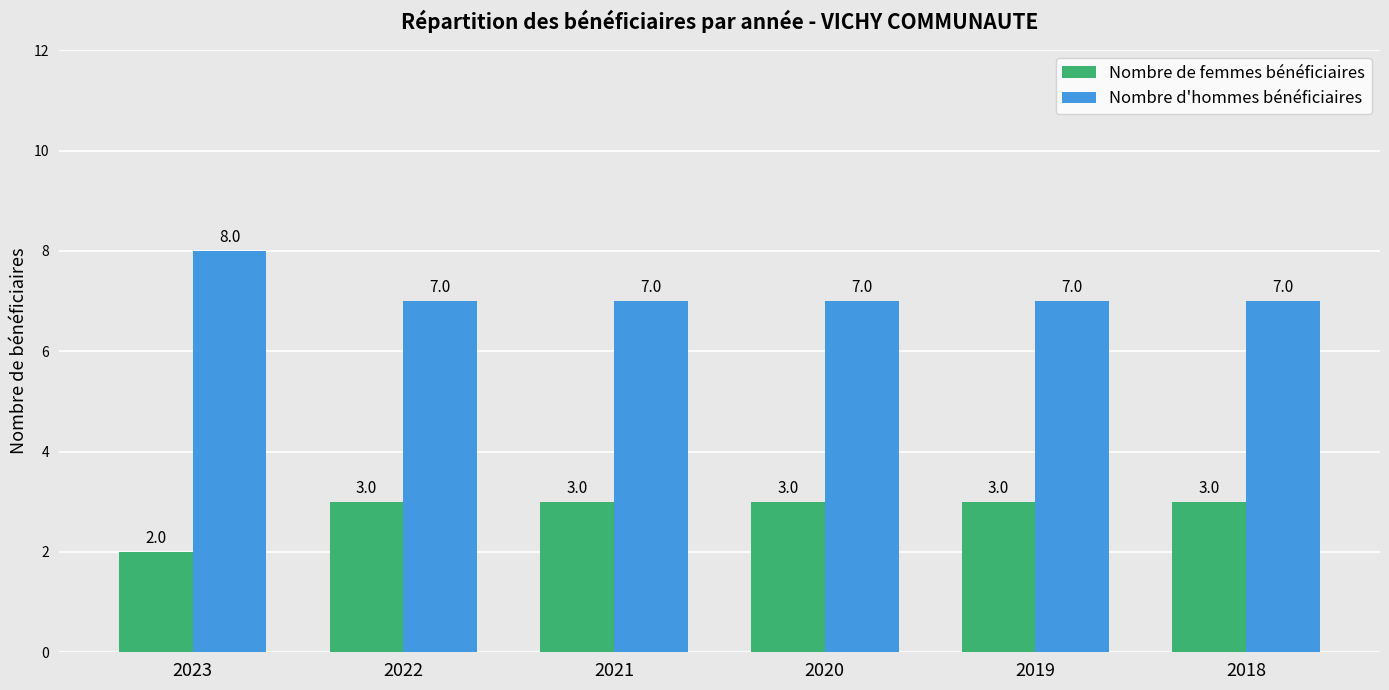

What is the value of the Nombre de femmes bénéficiaires bar at the 6th from the left?

3